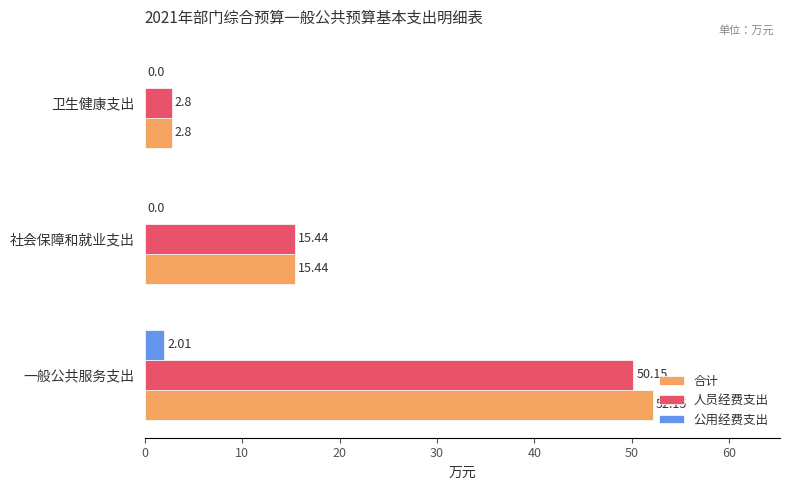

Which series has the widest spread of values?

合计